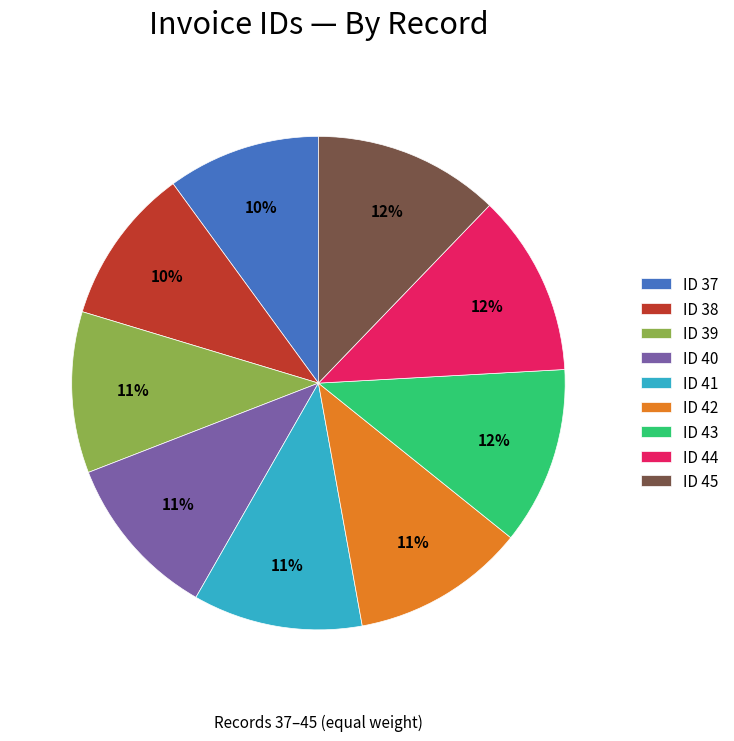

Between ID 44 and ID 42, which is larger?

ID 44